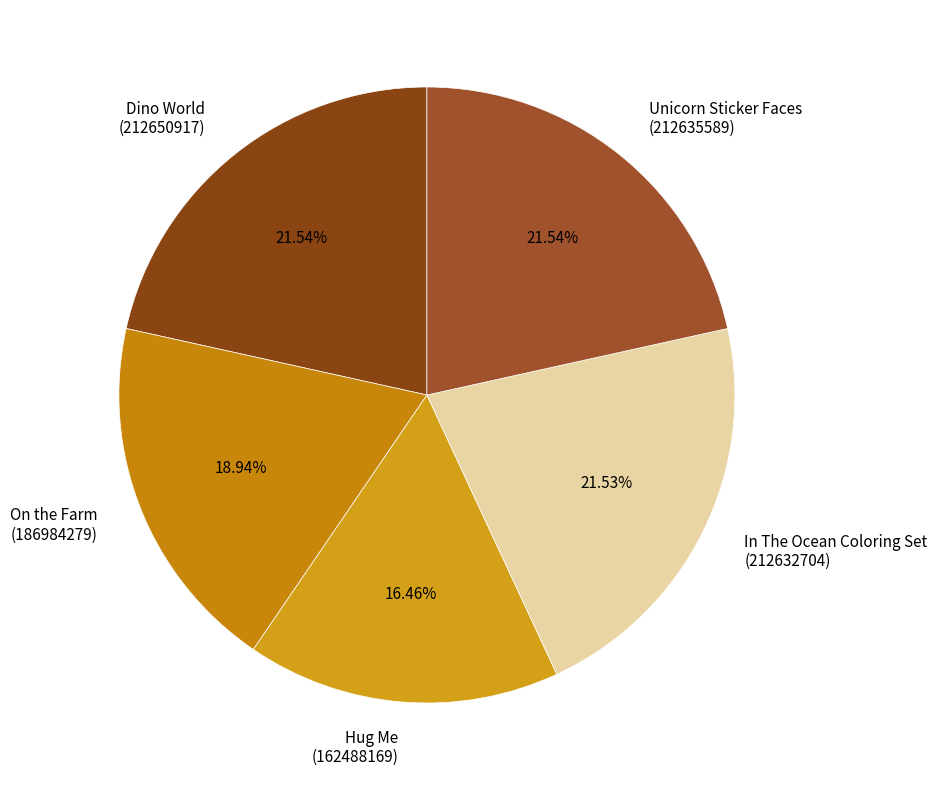

Is there a majority slice in this chart?

No